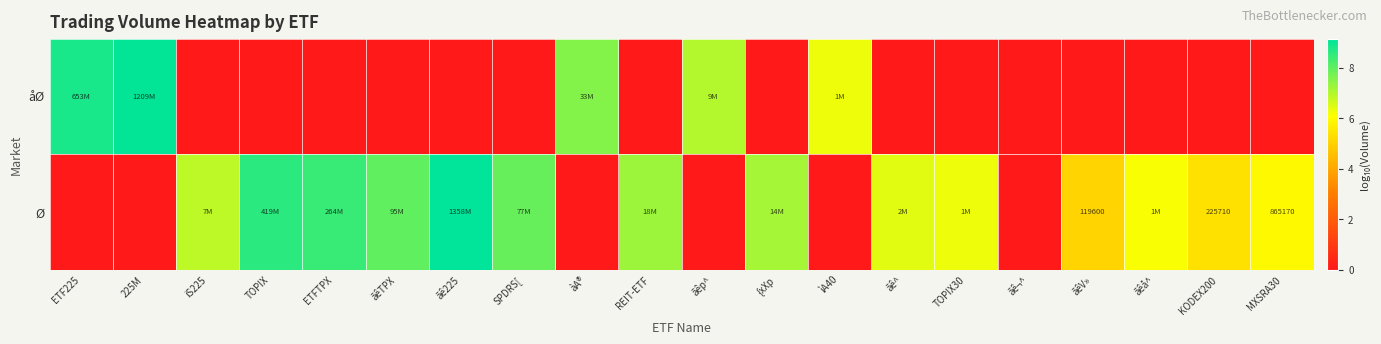

How many data points in Ø are less than 6?

9